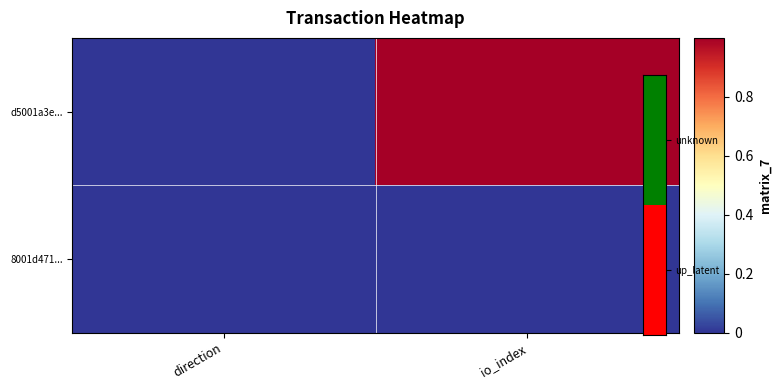

Reading left to right, extract all data points from this chart.

d5001a3e...: direction=0.0	io_index=1.0
8001d471...: direction=0.0	io_index=0.0